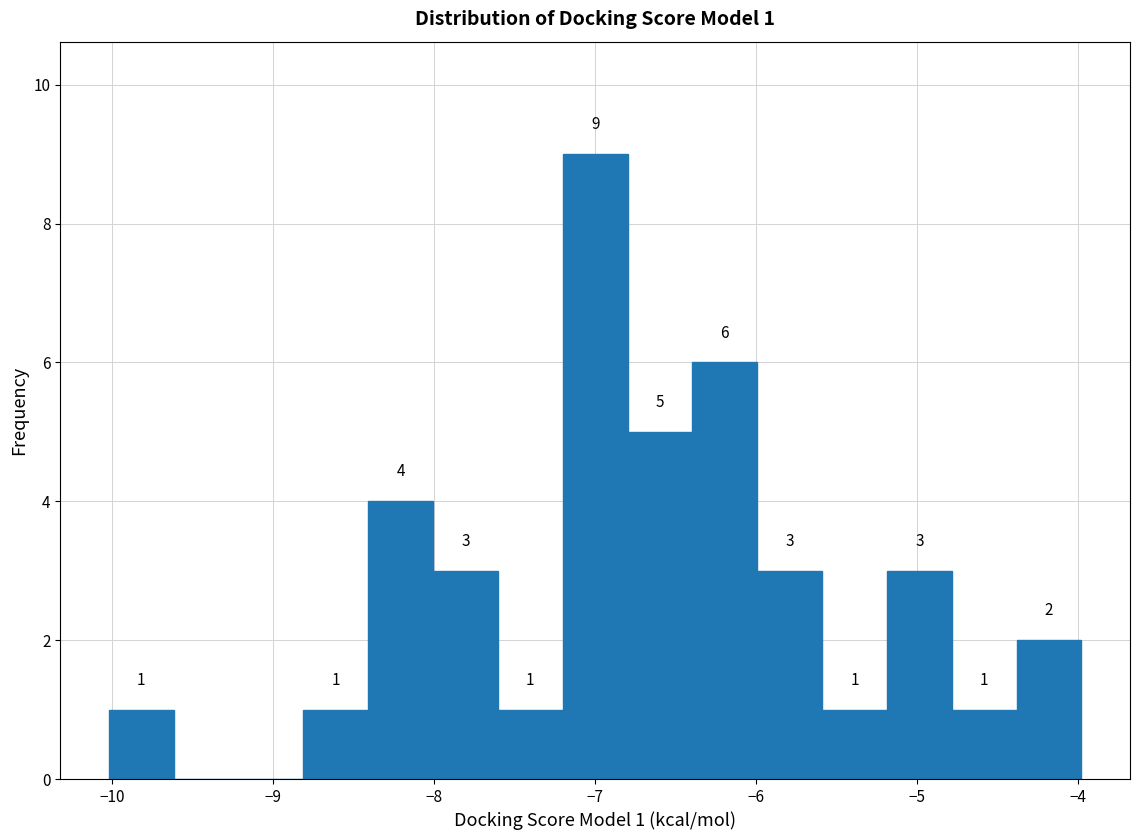

Which range on the x-axis has the tallest bar?

-7.2 to -6.8